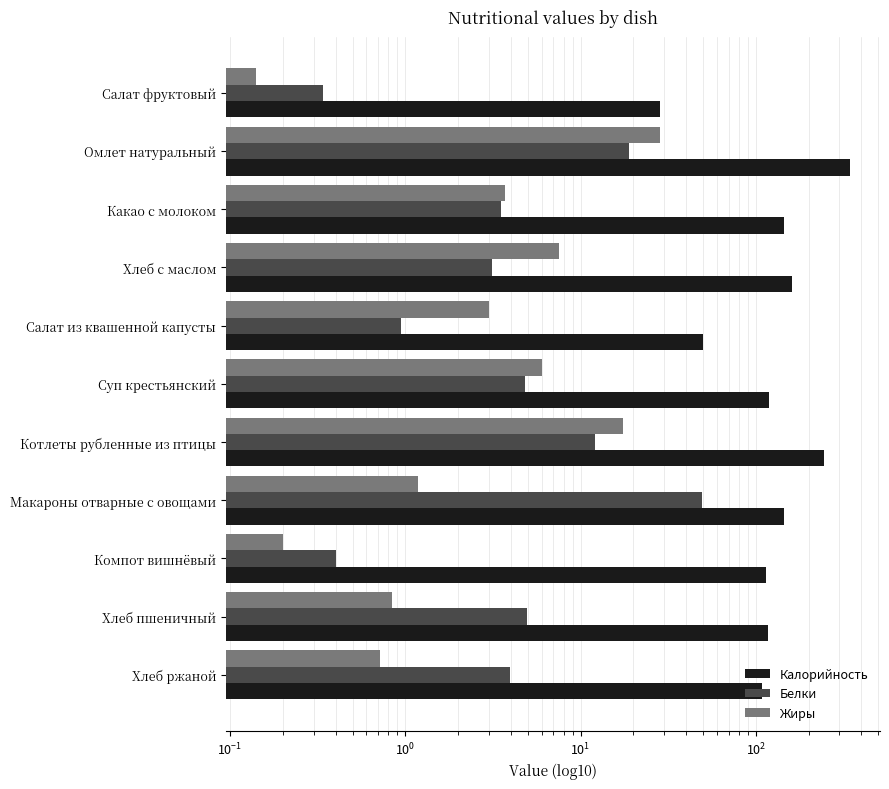

Which series has the largest total across all categories?

Калорийность